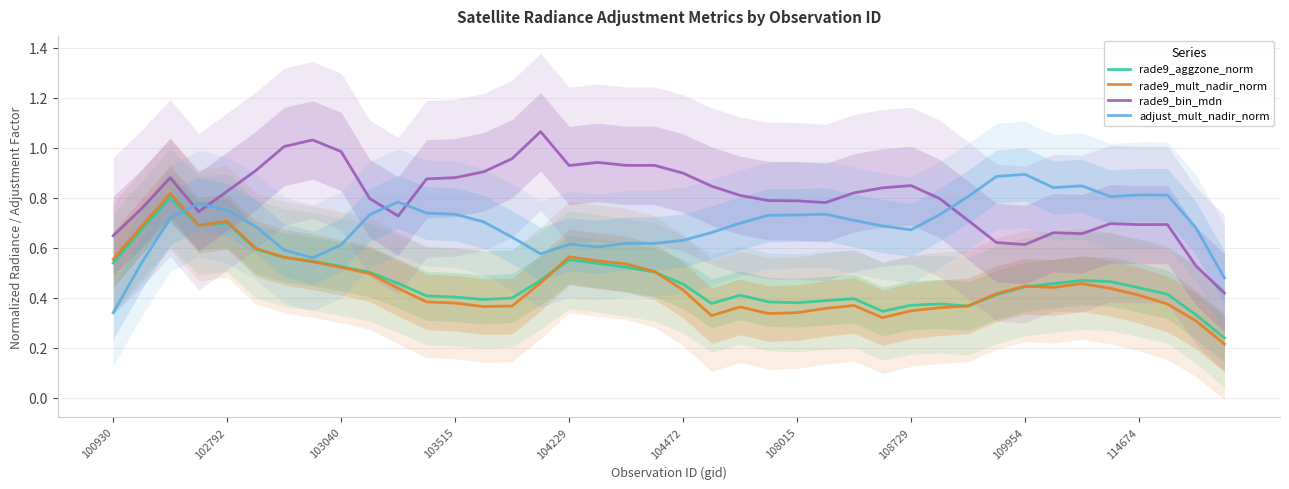

True or false: rade9_bin_mdn and rade9_mult_nadir_norm intersect in this chart.

False